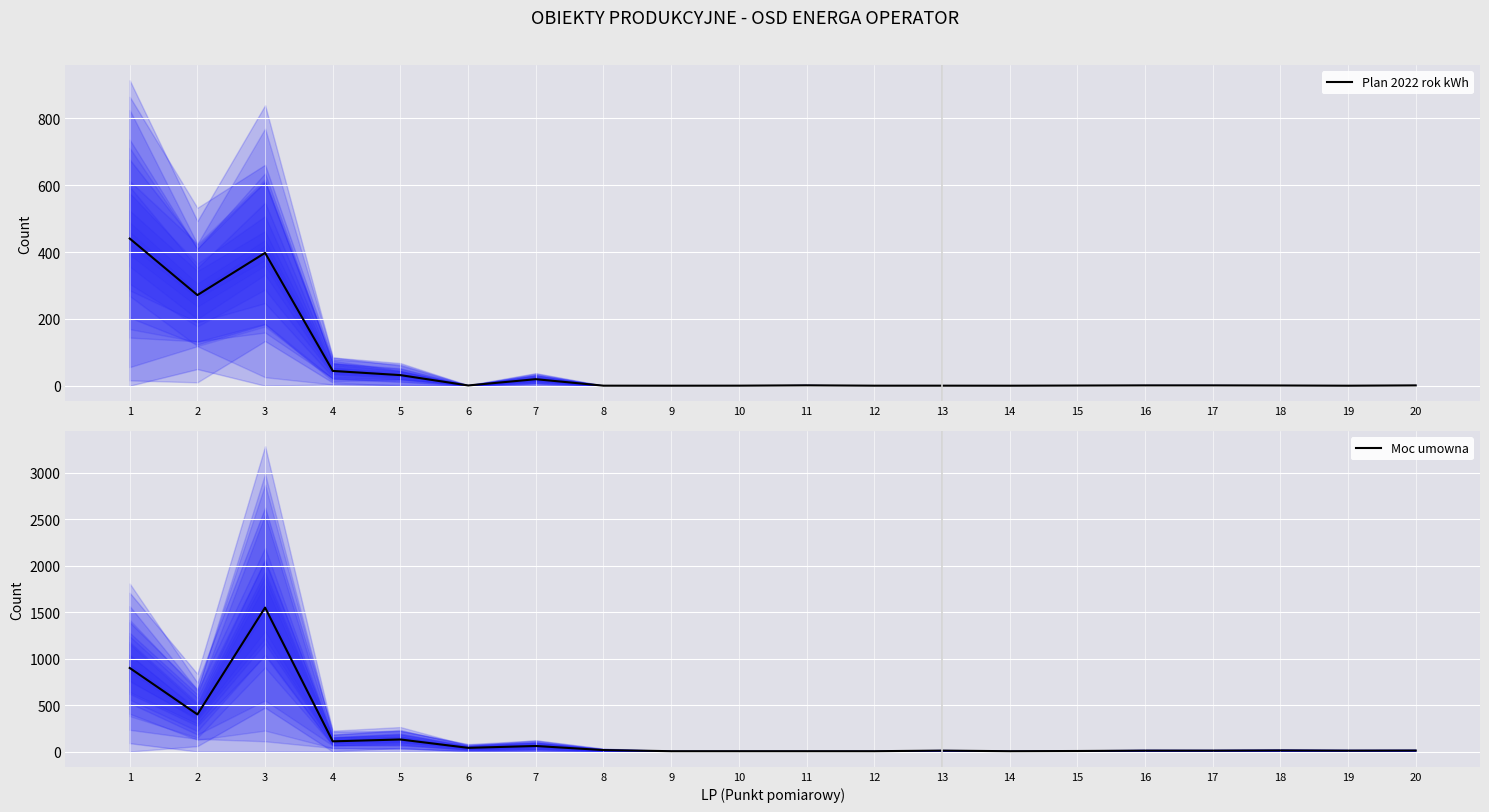

How many interior local valleys does the Moc umowna series have?

5